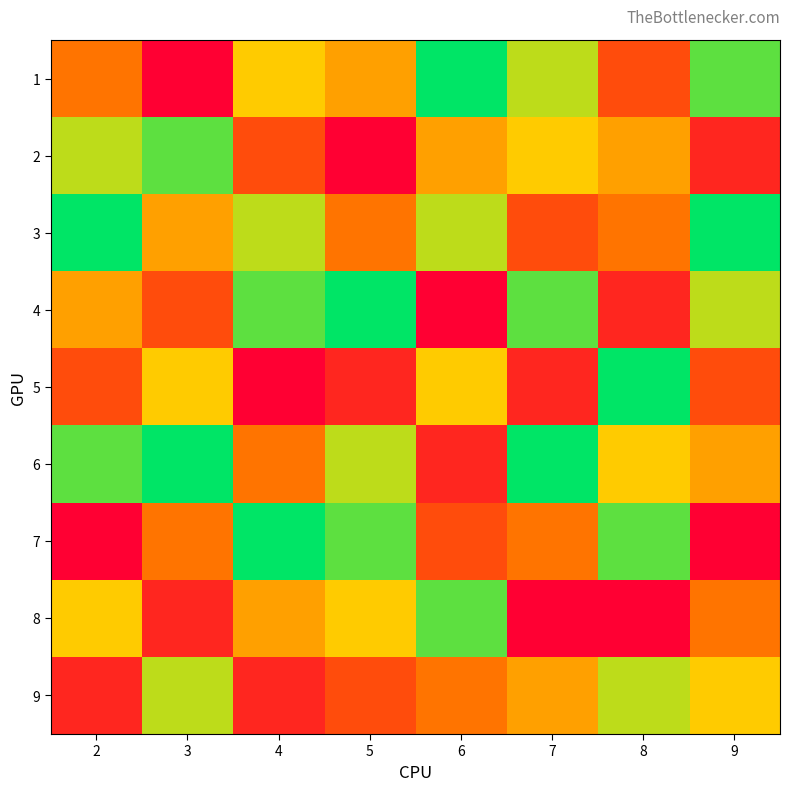

Which category has the lowest value across all series?

3